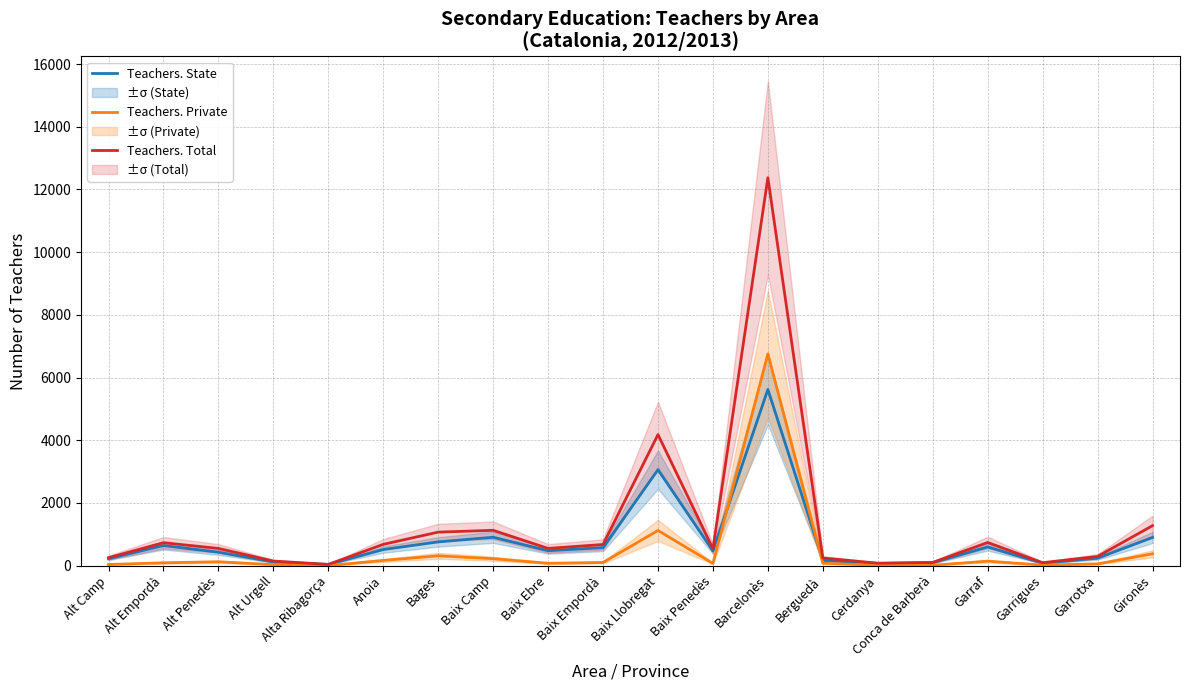

True or false: Teachers. State and Teachers. Total intersect in this chart.

False